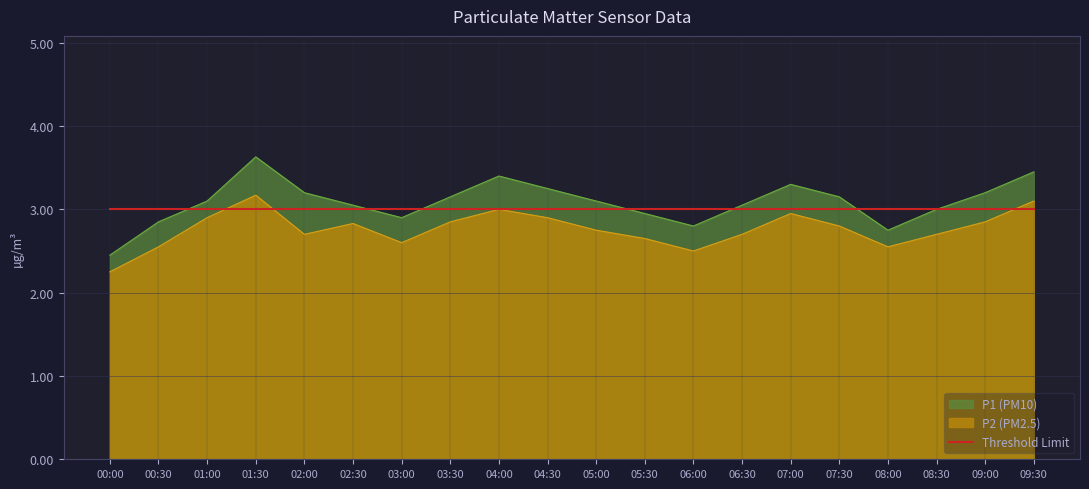

True or false: P1 has more than 2 points higher than both neighbors.

True